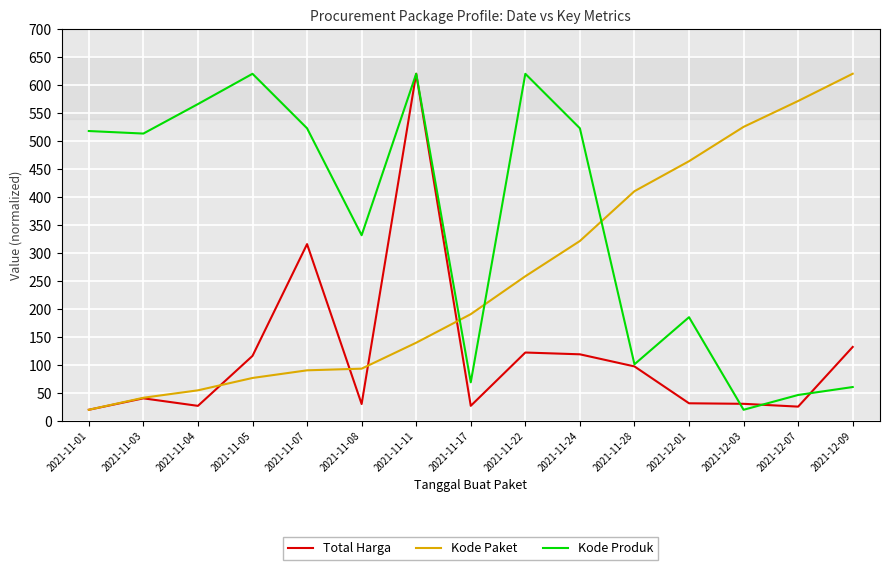

True or false: Total Harga has more than 0 points higher than both neighbors.

True